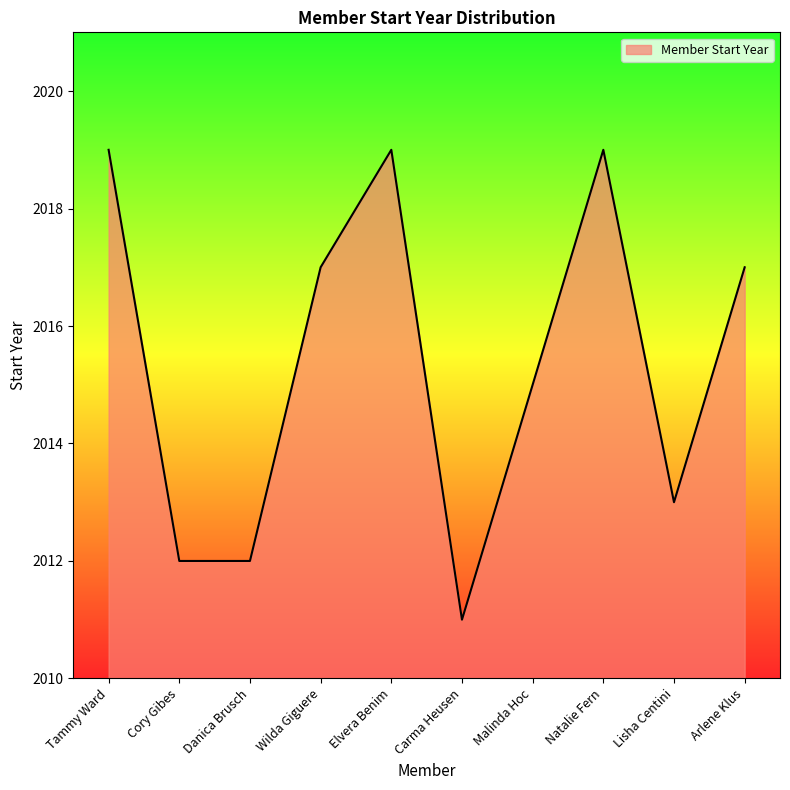

Approximately how many times larger is the value at Tammy Ward compared to Wilda Giguere?

1.0